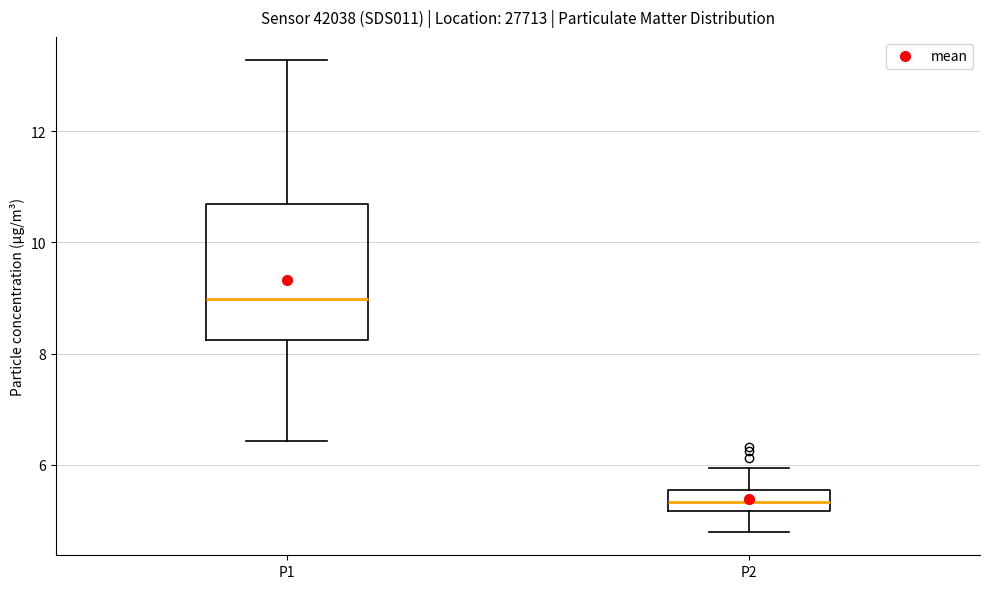

Where does the median line of the box for P1 sit on the y-axis? The values are not printed on the chart, so give them approximately, as read against the axis.

9.0